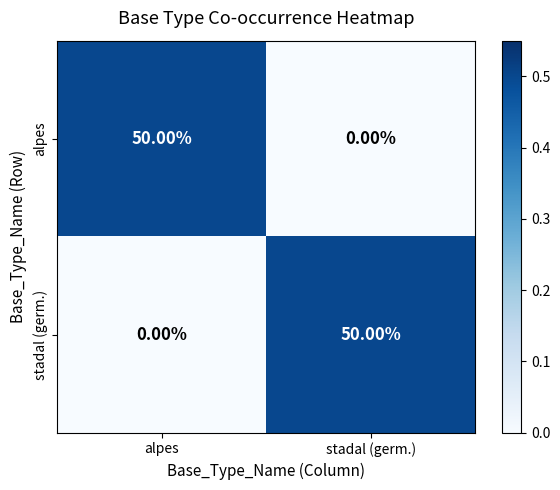

Count the number of data series in this chart.

2